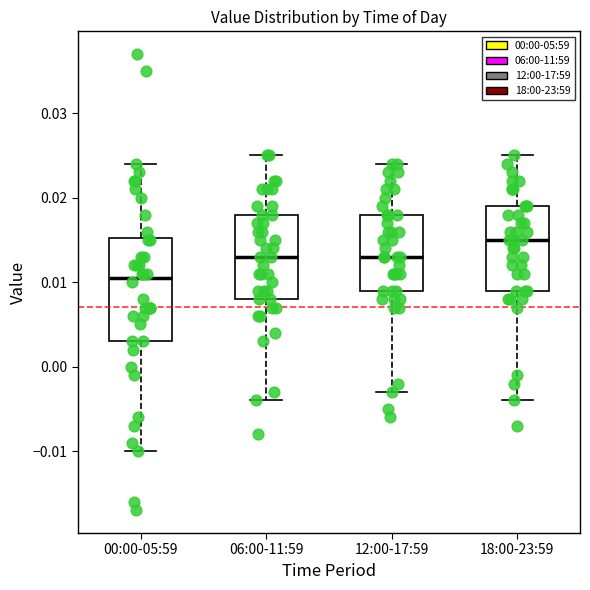

Where is the lower edge of the box for 06:00-11:59 on the y-axis? The values are not printed on the chart, so give them approximately, as read against the axis.

0.008